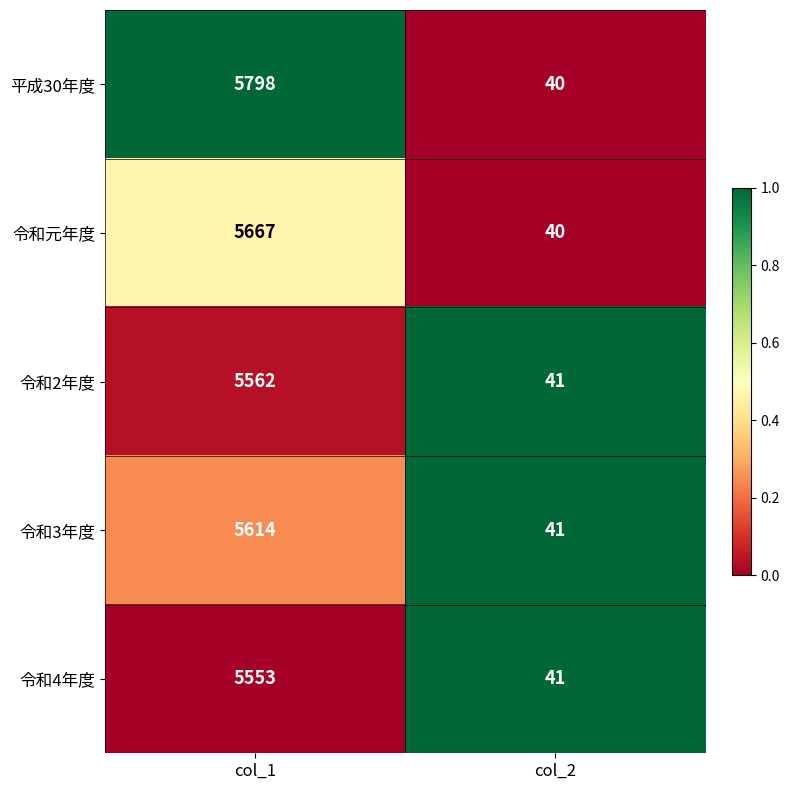

Which series changed the most between col_1 and col_2?

平成30年度